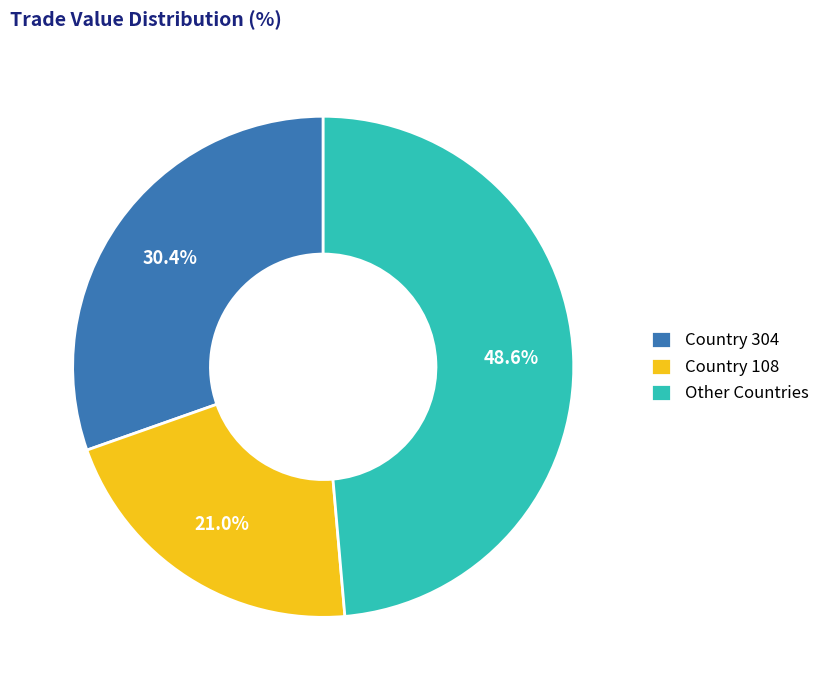

How many slices are in this pie chart?

3